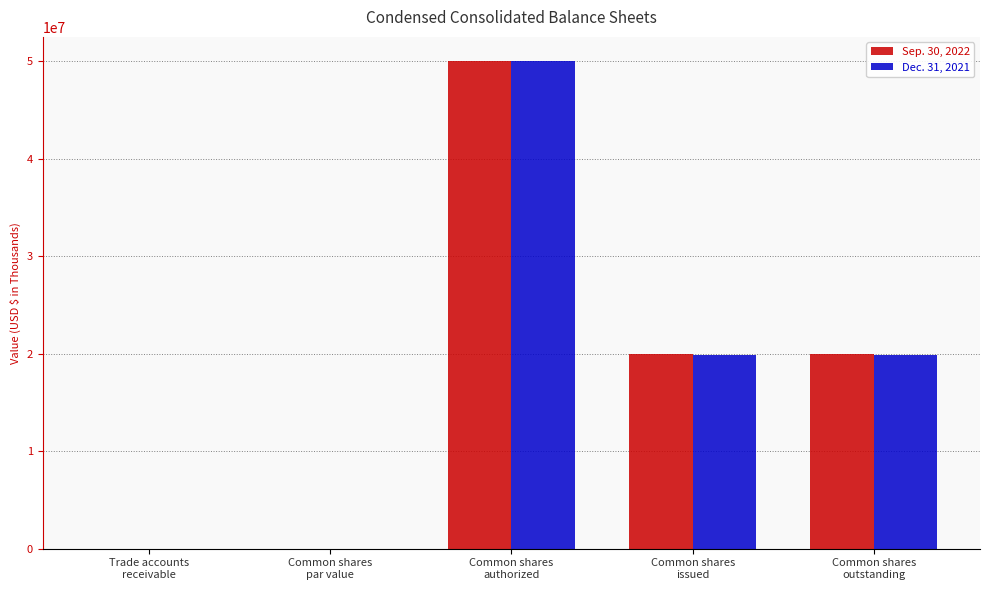

What is the greatest value displayed?

50000000.0